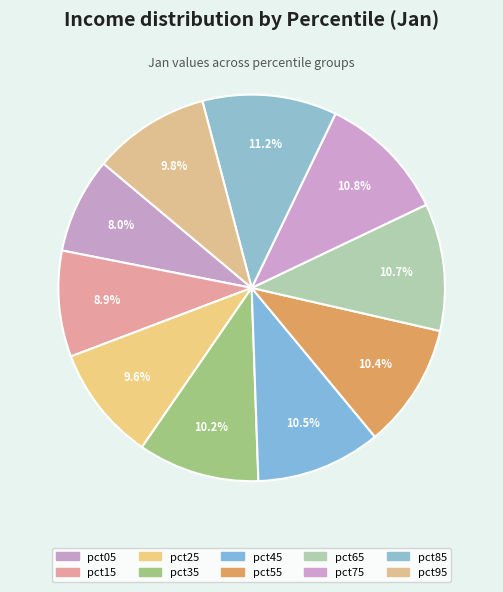

How many segments does this pie chart have?

10